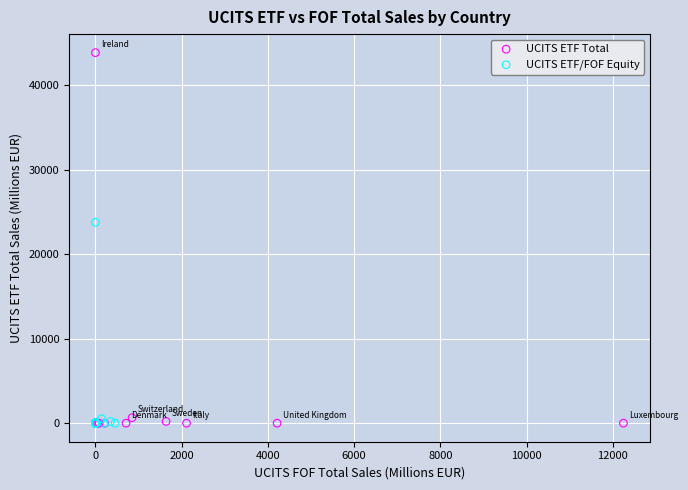

Which series has the largest Y range (max minus min)?

UCITS ETF Total